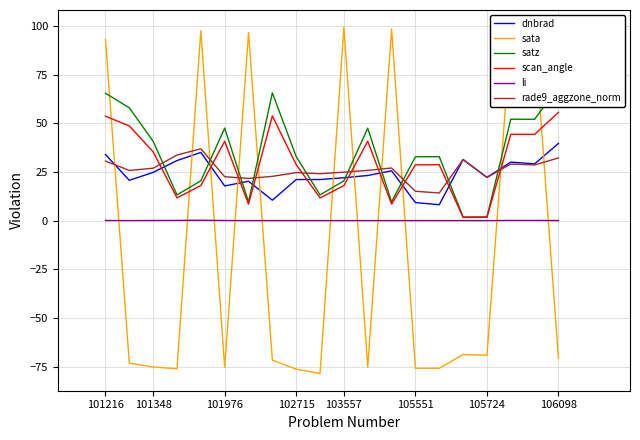

Where does the sata series first go above -70?

101216